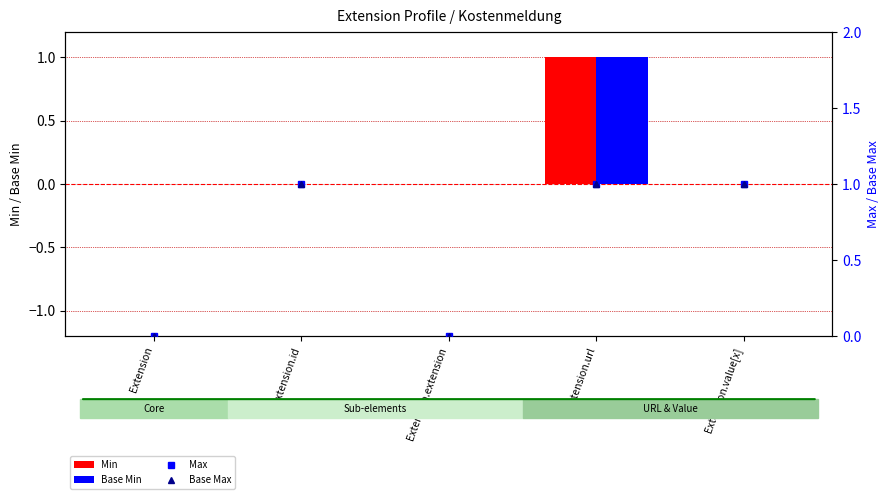

The Max series shows 0 at Extension. True or false?

True